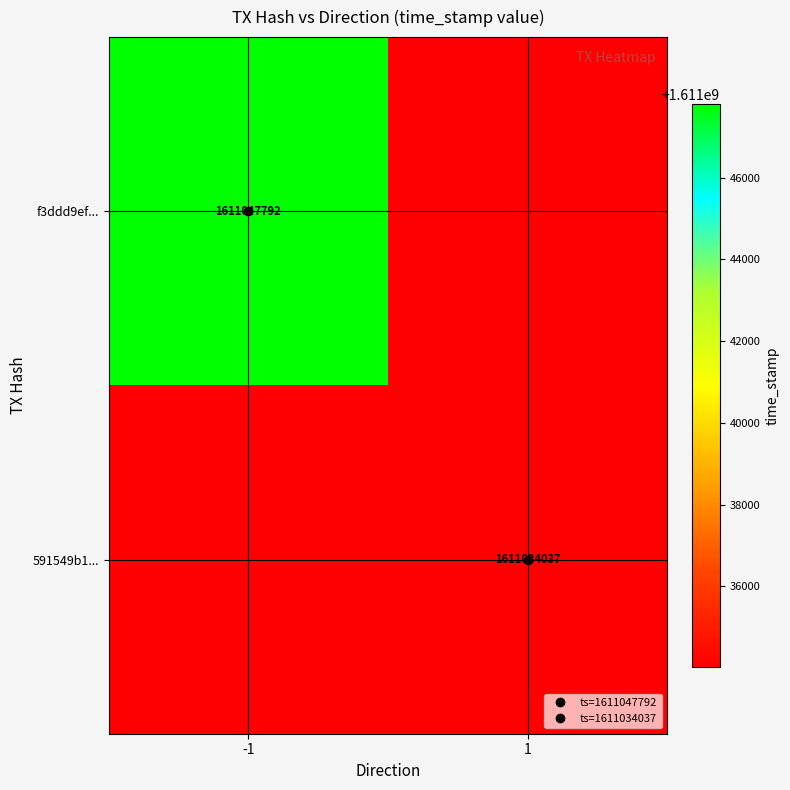

Where is f3ddd9ef... nearest to the value 1611047792?

-1